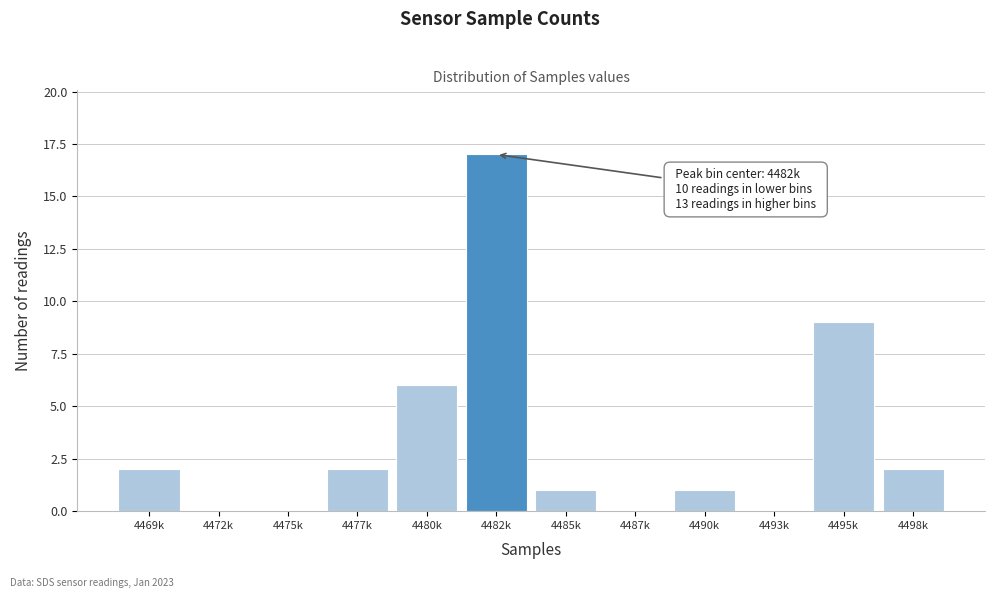

Reading left to right, list all the values displayed in this chart.

4469k=2	4472k=0	4475k=0	4477k=2	4480k=6	4482k=17	4485k=1	4487k=0	4490k=1	4493k=0	4495k=9	4498k=2